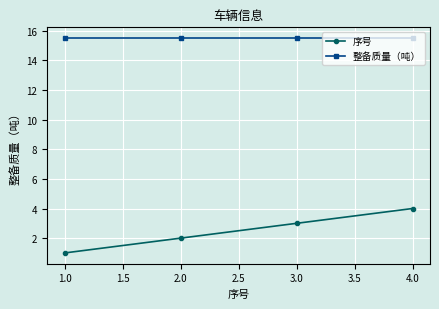

What is the value of the 整备质量（吨） point at the 4th from the left?

15.5